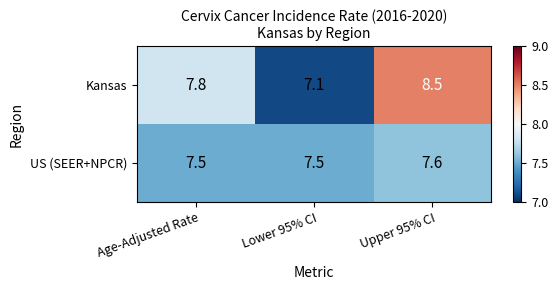

What is the minimum value shown in the chart?

7.1